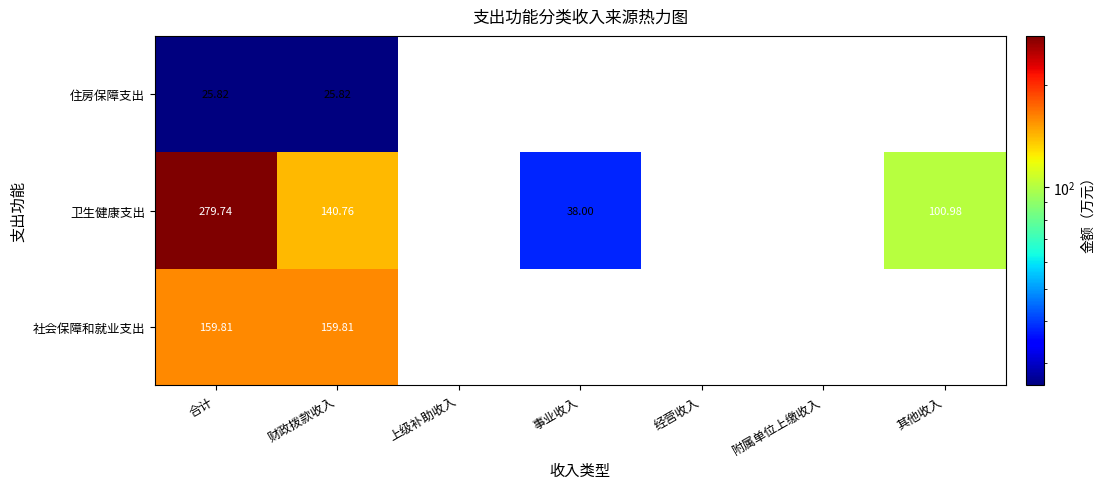

At 财政拨款收入, list the series in order from largest to smallest.

社会保障和就业支出, 卫生健康支出, 住房保障支出